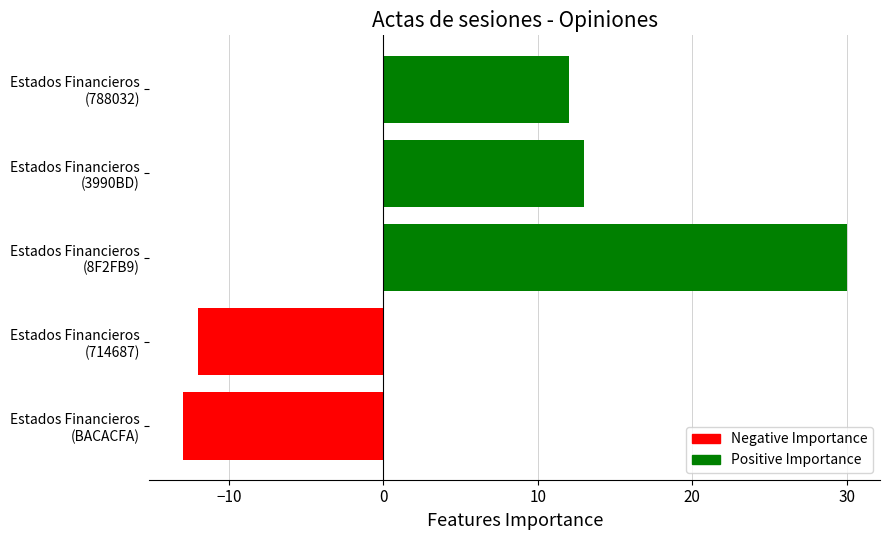

How many values are below 12?

2